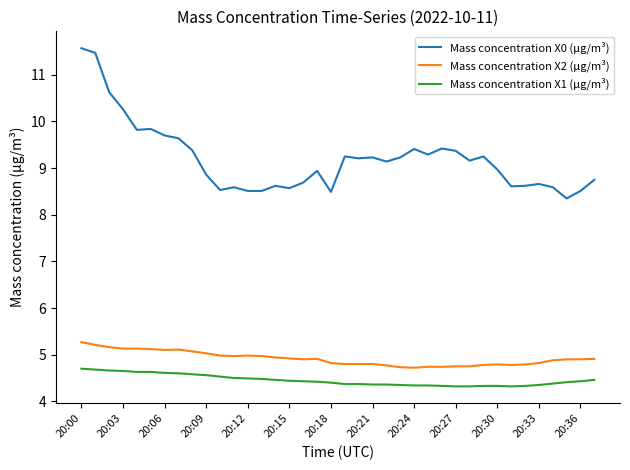

Which series has the largest total across all categories?

Mass concentration X0 (μg/m³)